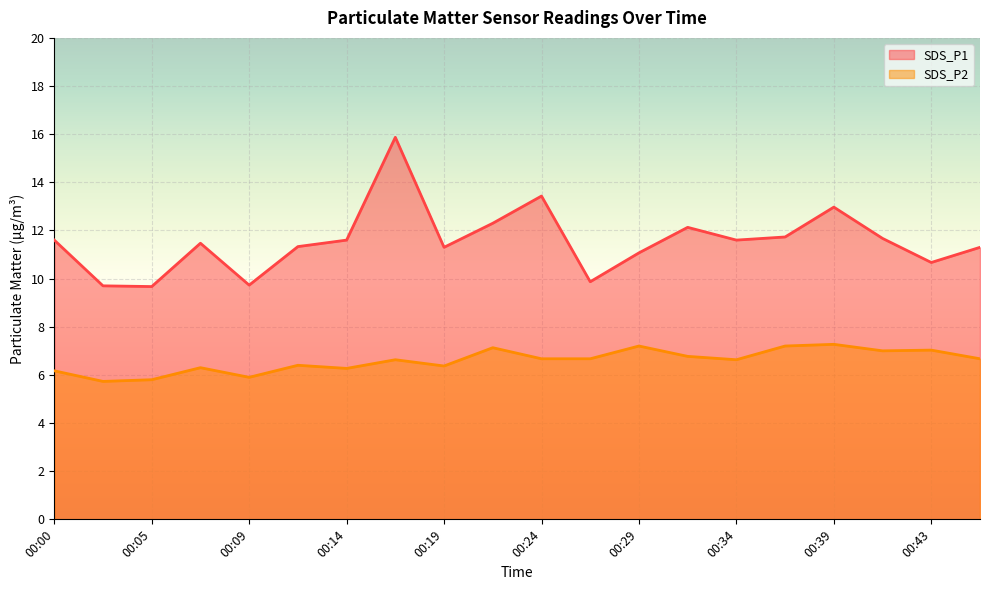

At how many categories does at least one series exceed 13?

2